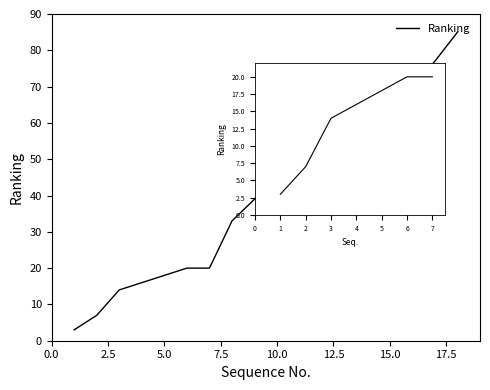

How many values are below 16?

3